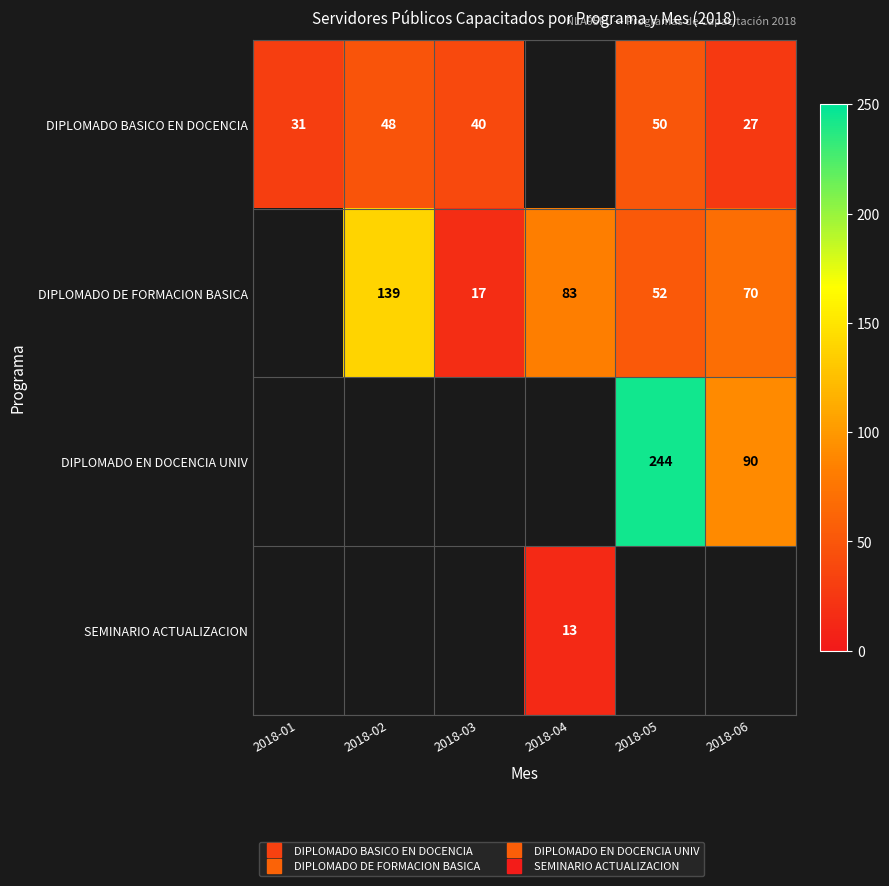

What is the lowest value of the DIPLOMADO BASICO EN DOCENCIA series?

27.0